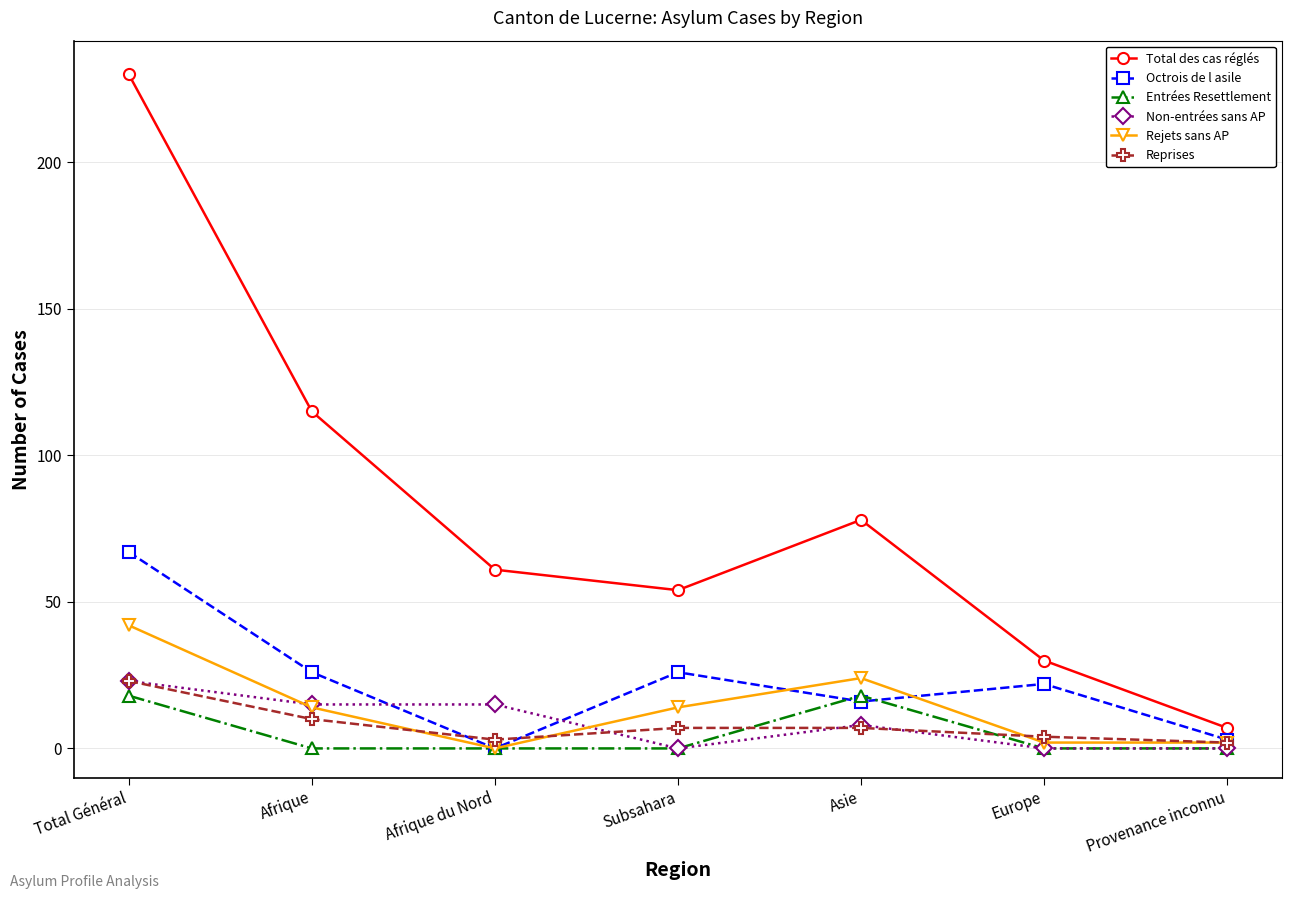

Where is the first local minimum for Rejets sans AP?

Afrique du Nord